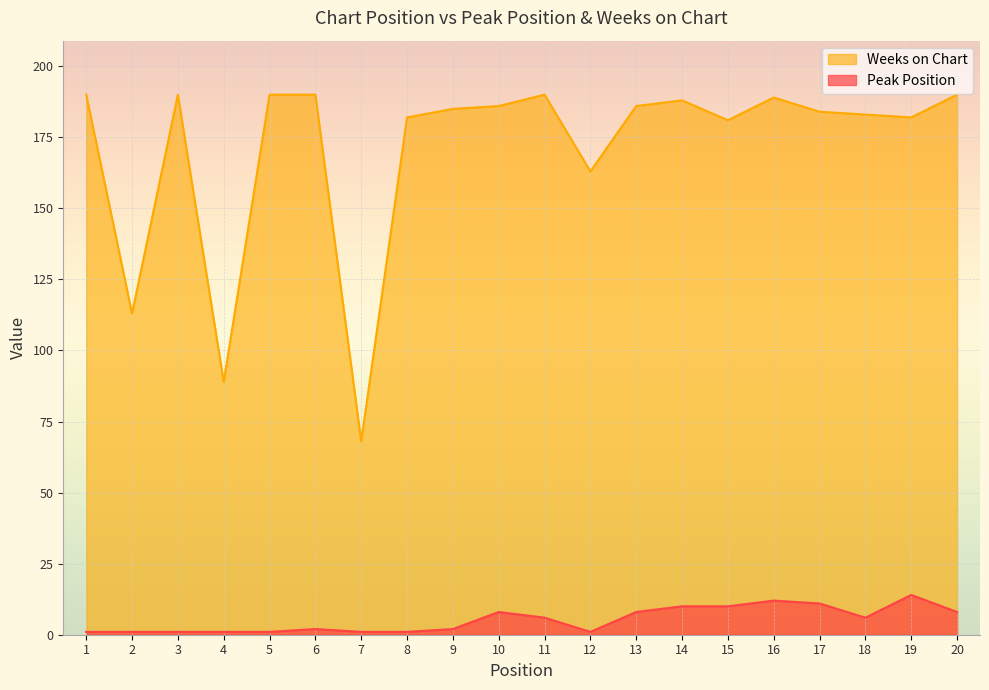

At which label is Weeks on Chart closest to 129?

2